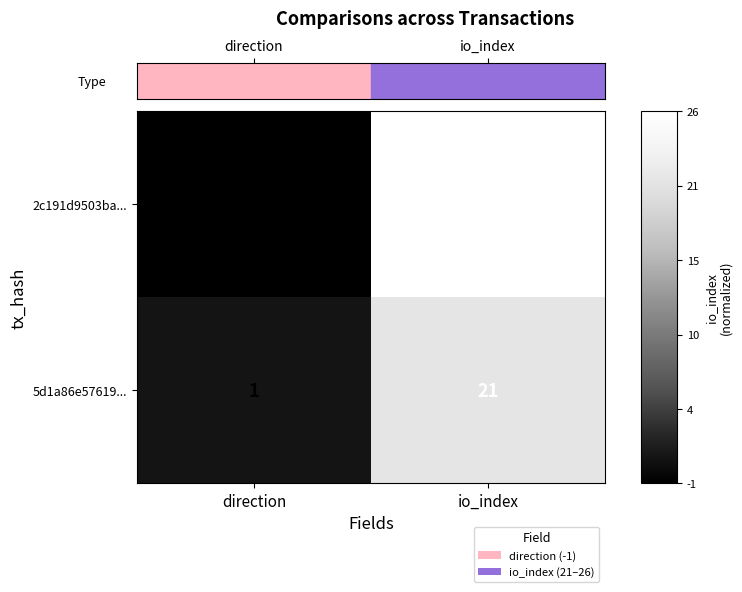

Which series changed the most between direction and io_index?

2c191d9503ba...